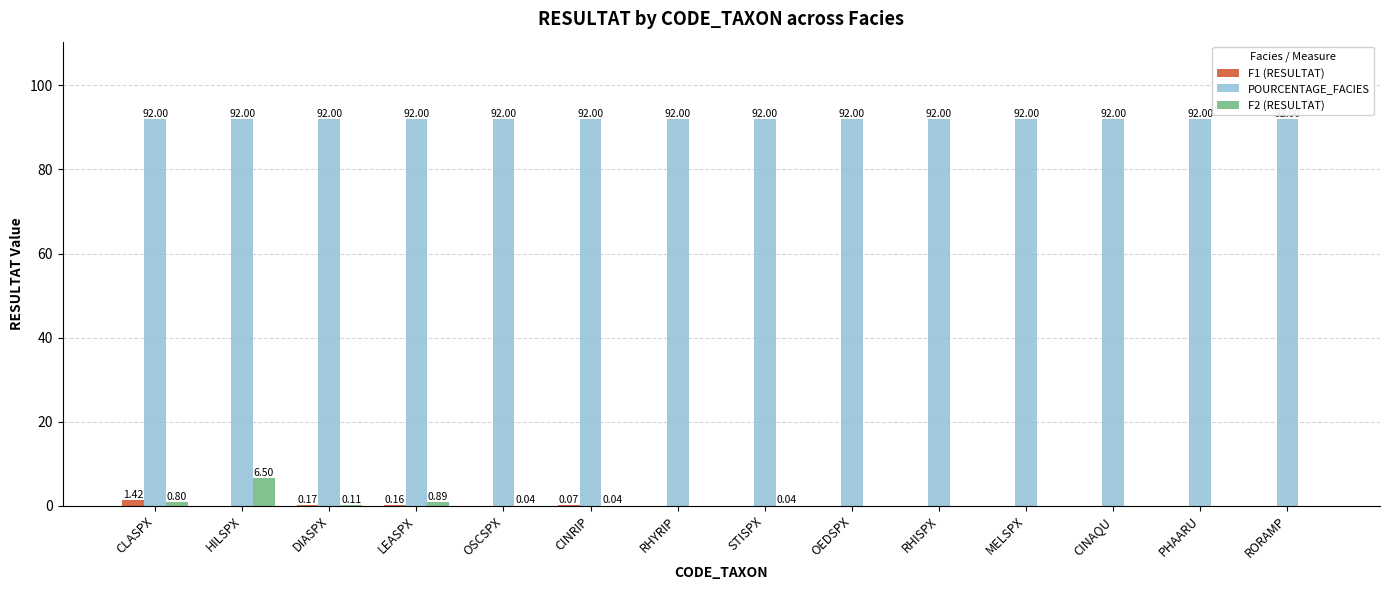

Is the value of POURCENTAGE_FACIES at PHAARU greater than the value of F1 (RESULTAT) at OEDSPX?

Yes